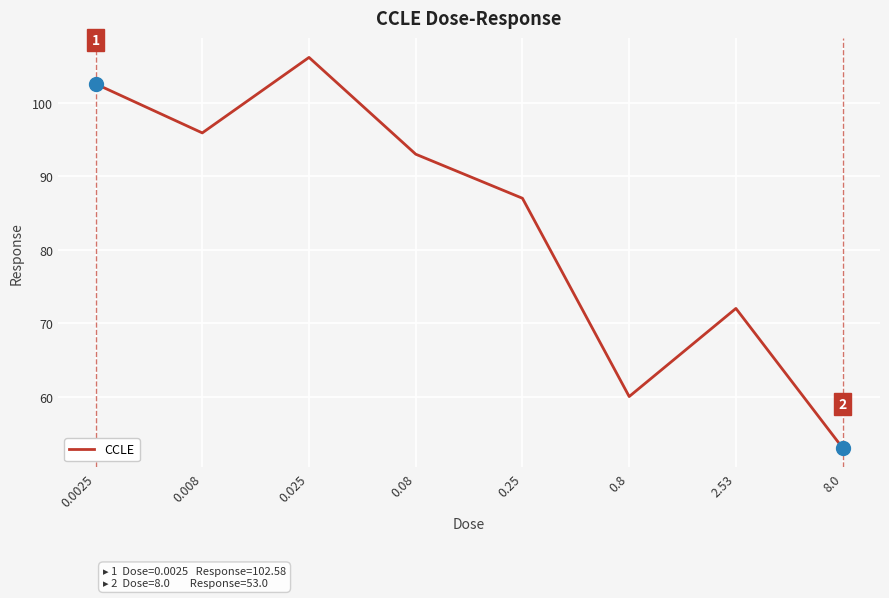

At which category does the data reach its first local peak?

0.025